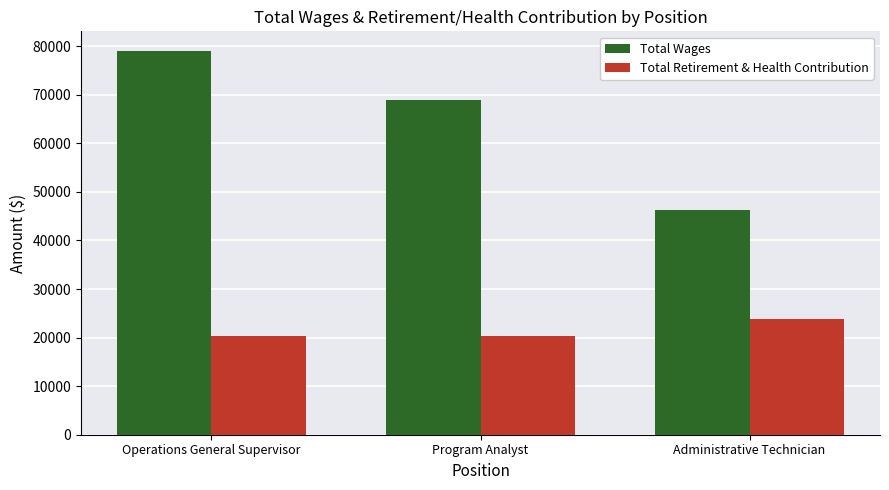

How many data points does each series have?

3